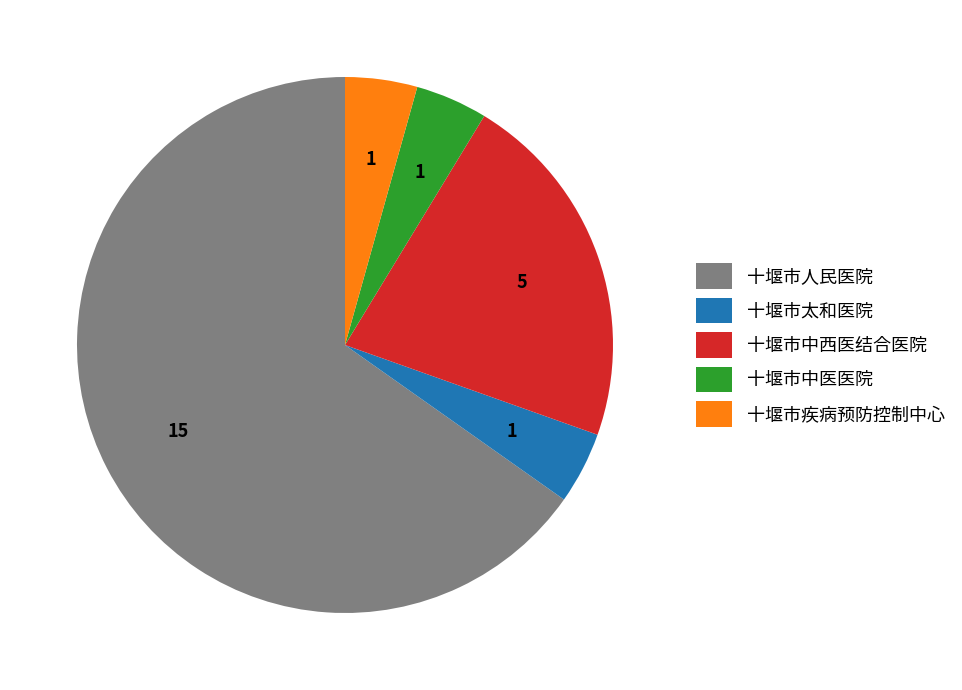

Combined, do 十堰市中医医院 and 十堰市疾病预防控制中心 account for over 50%?

No